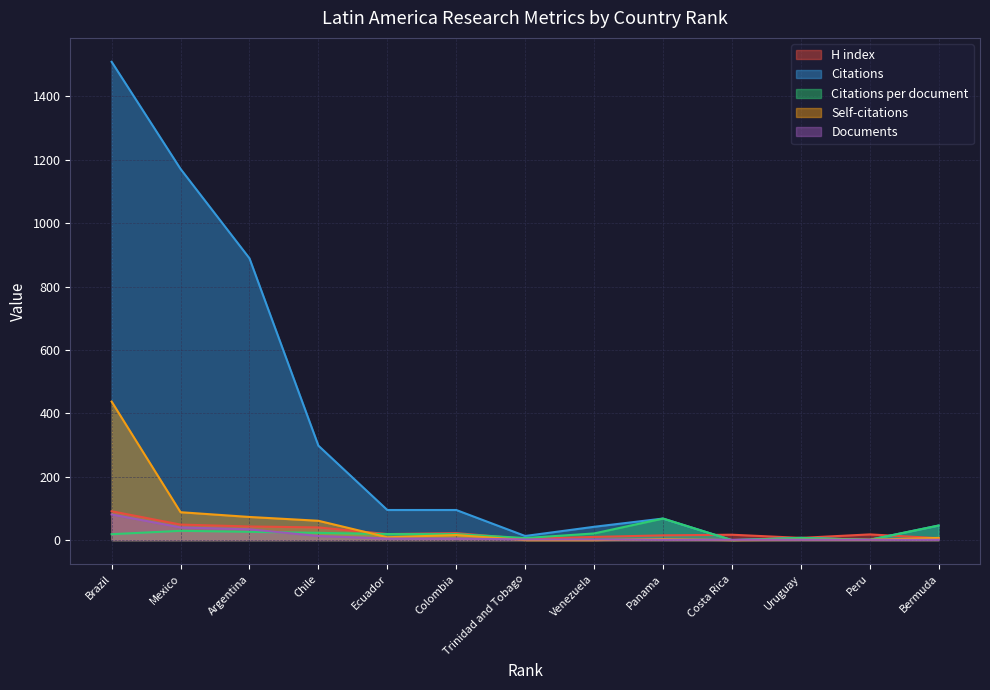

Where is the first local minimum for Self-citations?

Ecuador